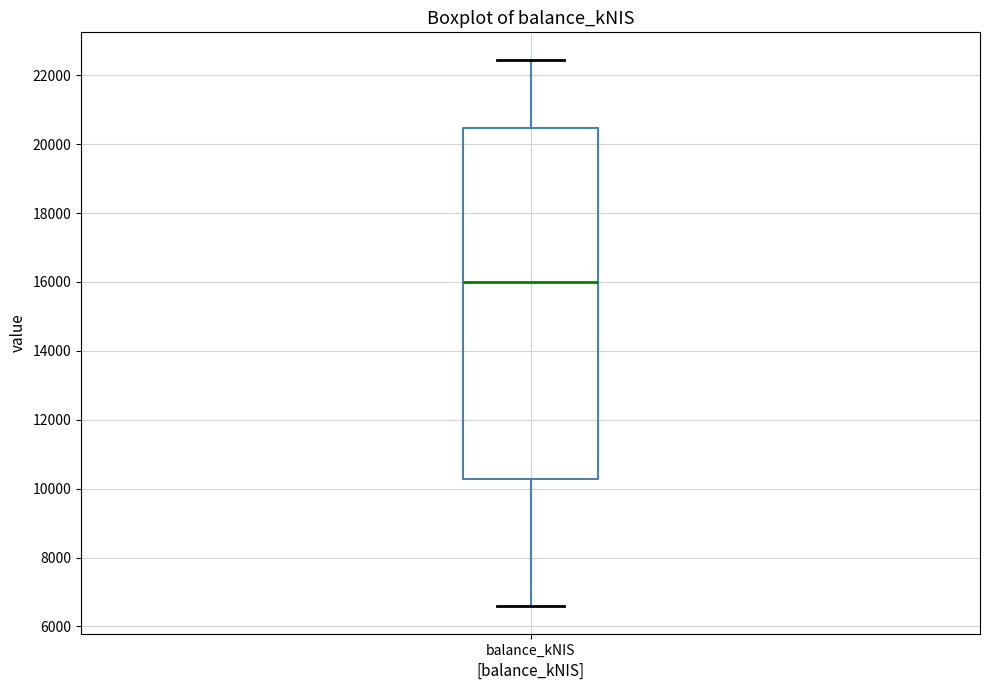

Read this box plot against the y-axis: the position of the median line, the range covered by the box, and the ends of both whiskers. The values are not printed on the chart, so give them approximately, as read against the axis.

median 16000, box 10200 to 20400, whiskers 6600 to 22400